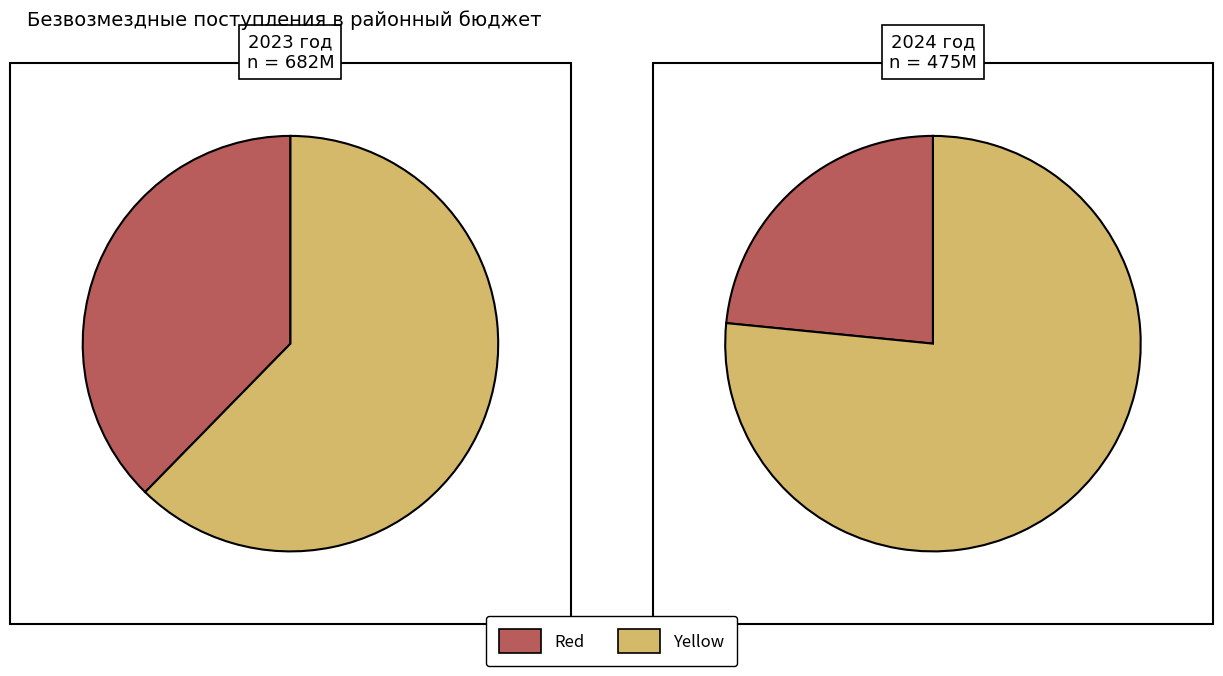

What percentage is NOT represented by 2024 год?

77.0%